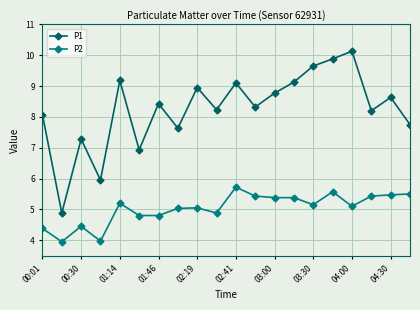

What is the average value of the P1 series?

8.3